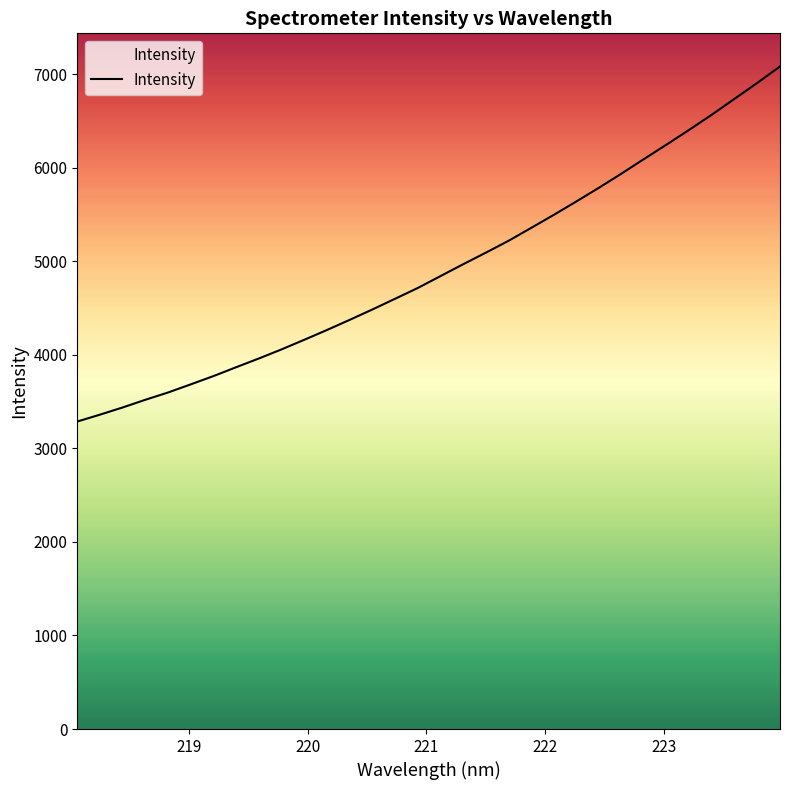

True or false: there are more than 1 points higher than both neighbors.

False